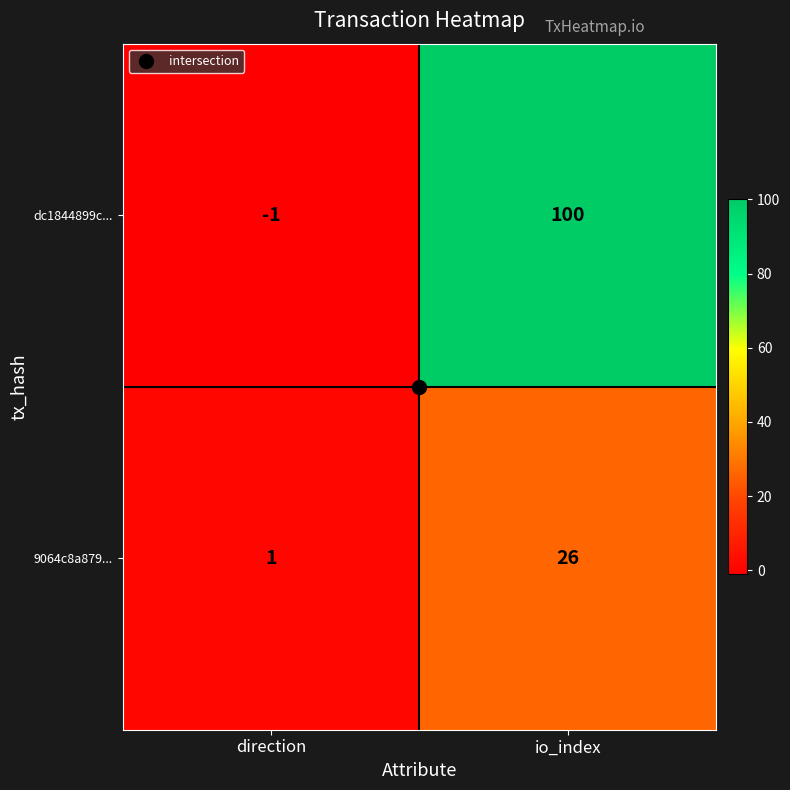

What is the sum of all dc1844899c... values?

99